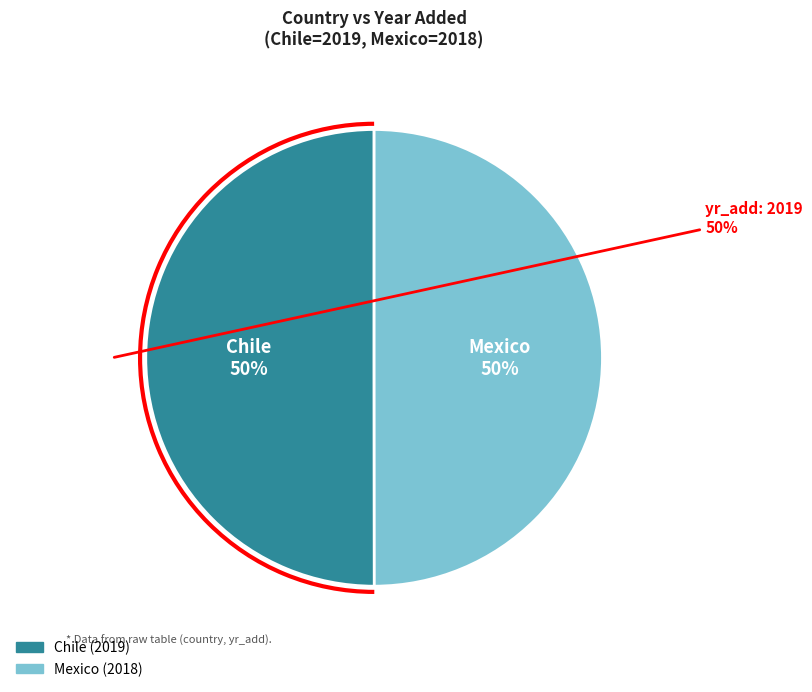

What percentage is the Mexico slice, to the nearest percent?

50%